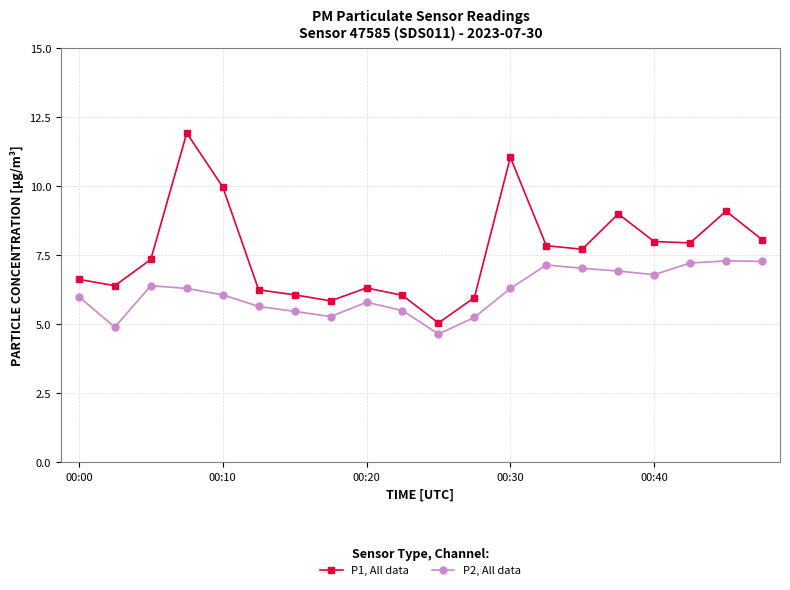

True or false: P1, All data and P2, All data cross at least once.

False